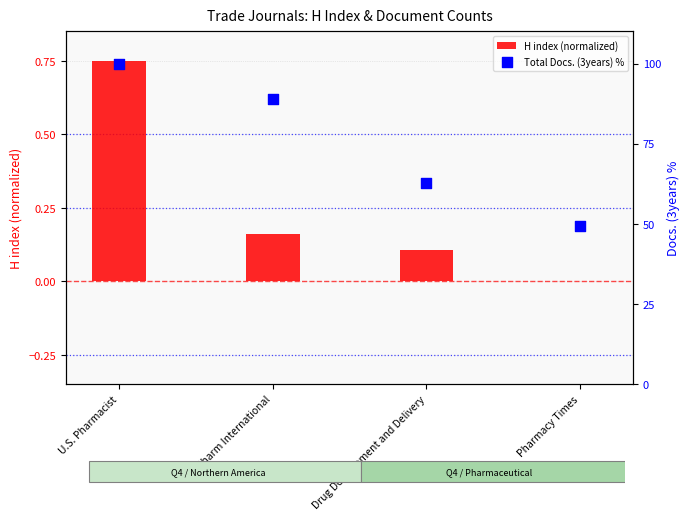

Is the value of H index (normalized) at U.S. Pharmacist greater than the value of Total Docs. (3years) % at BioPharm International?

No